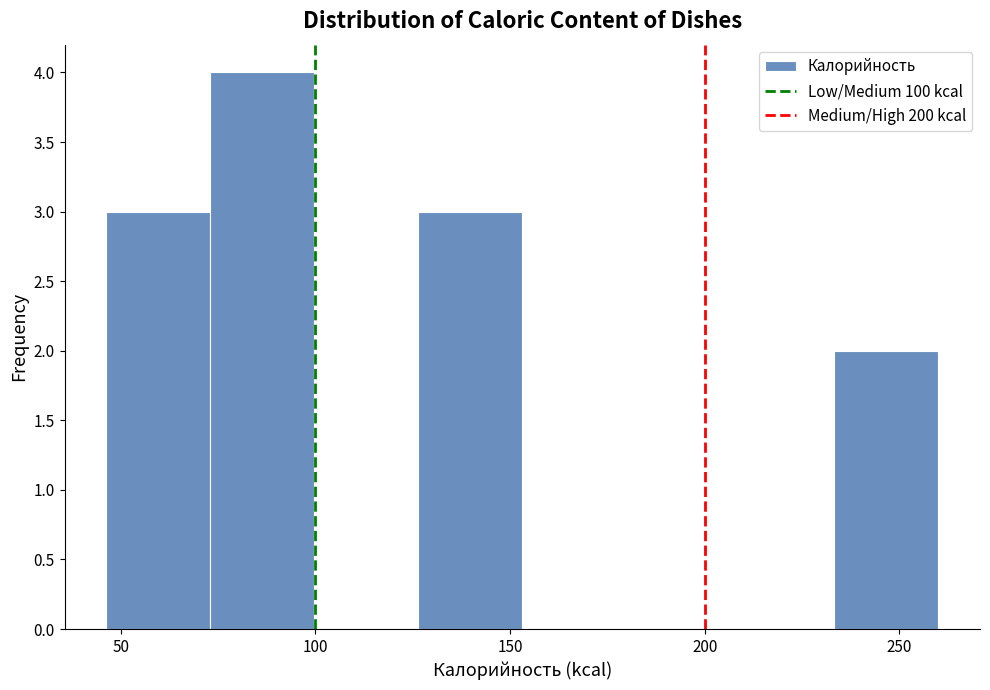

Reading left to right, list every bar in this chart as the range it spans on the x-axis followed by its height. Neither the bar edges nor the heights are printed on the chart, so give them approximately, as read against the axes.

45 to 75: 3
75 to 100: 4
100 to 125: 0
125 to 155: 3
155 to 180: 0
180 to 205: 0
205 to 235: 0
235 to 260: 2